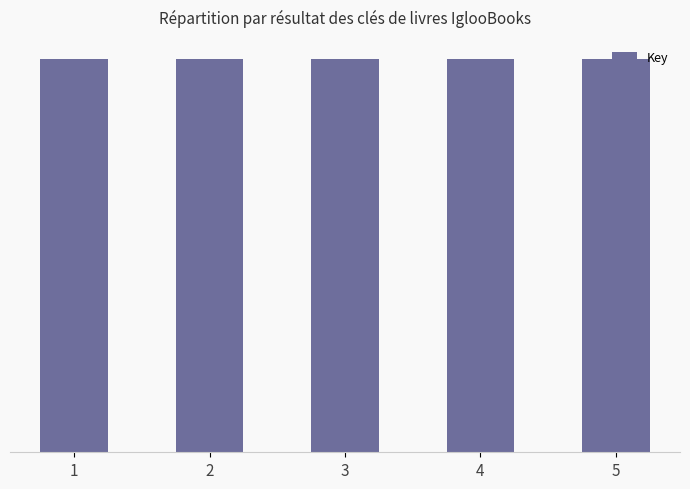

Are the bars horizontal?

No